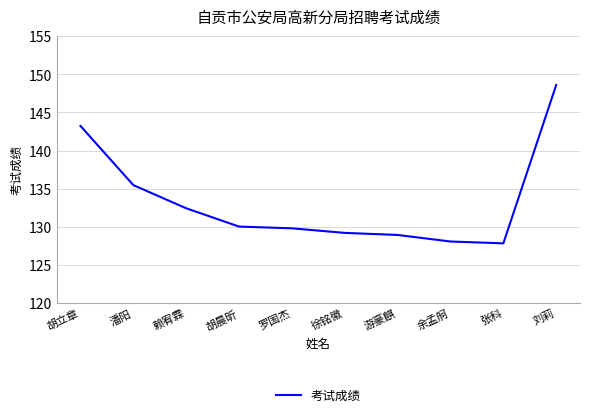

What is the maximum value shown in the chart?

148.6